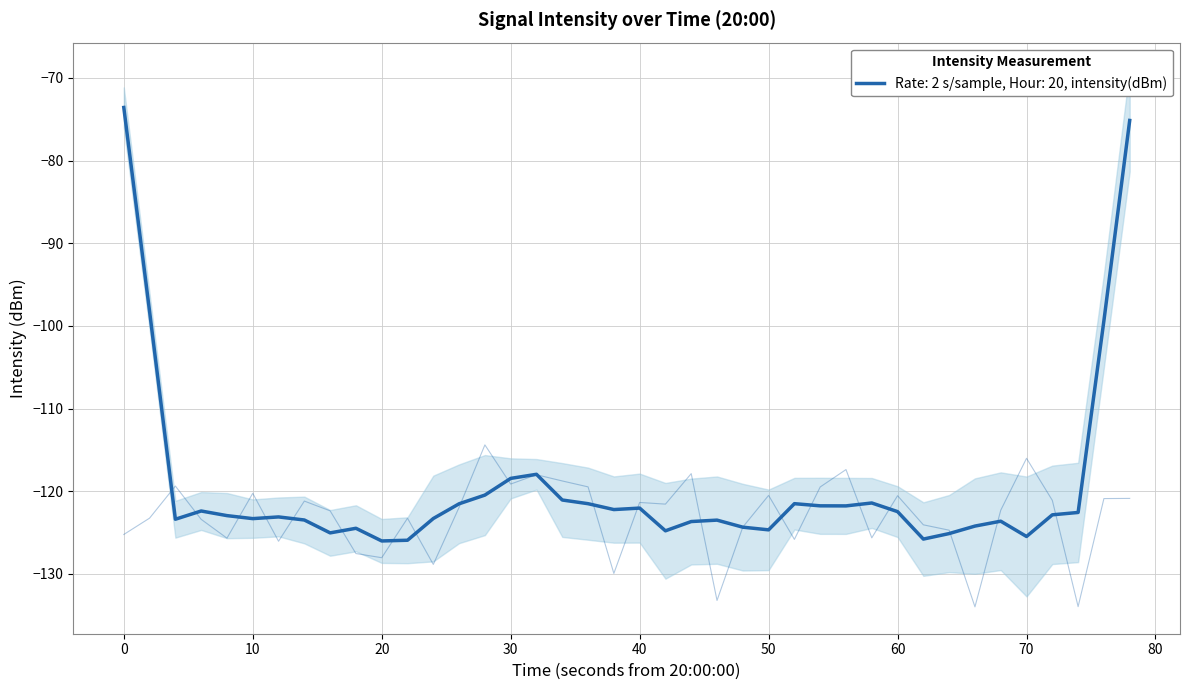

Reading left to right, transcribe all the data shown in this chart.

-125.2	-123.3	-119.4	-123.4	-125.7	-120.3	-126.1	-121.2	-122.4	-127.5	-128.0	-123.3	-128.9	-122.0	-114.4	-119.1	-118.0	-118.8	-119.5	-129.9	-121.4	-121.6	-117.9	-133.2	-124.3	-120.5	-125.8	-119.5	-117.4	-125.6	-120.5	-124.1	-124.7	-134.0	-122.3	-116.0	-121.1	-134.0	-120.9	-120.9